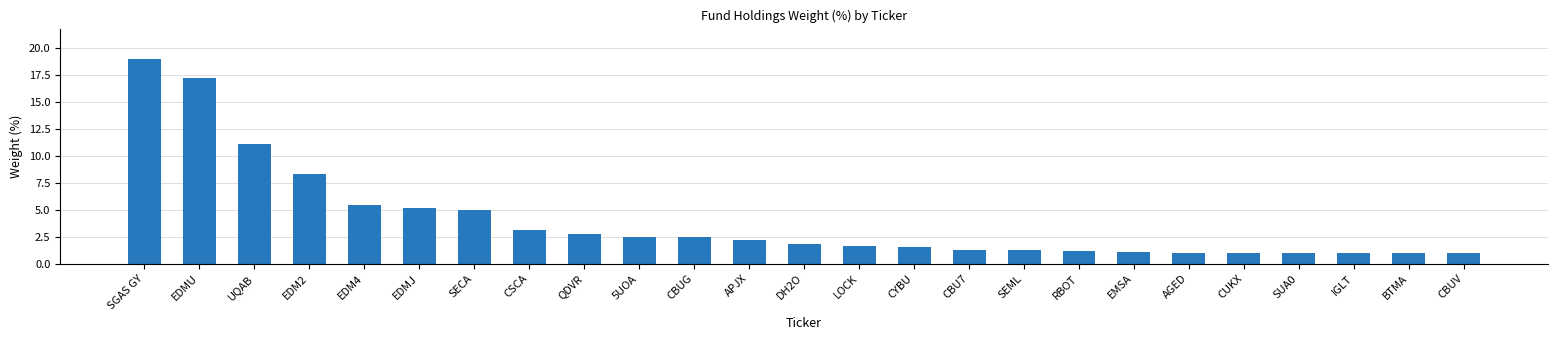

How many bars are there in total?

25